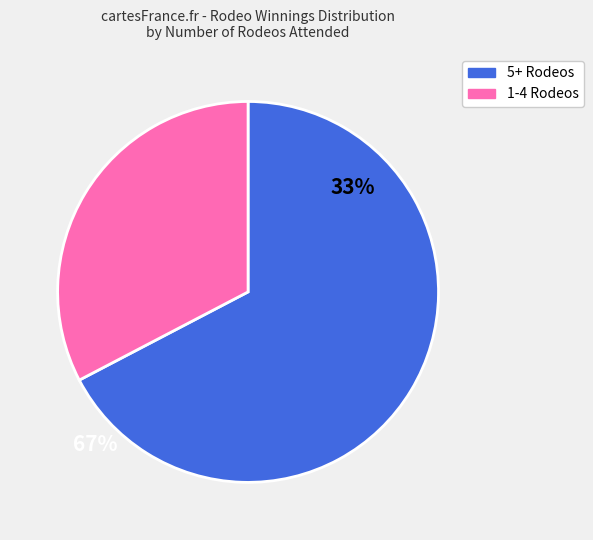

Which slice is the largest?

5+ Rodeos